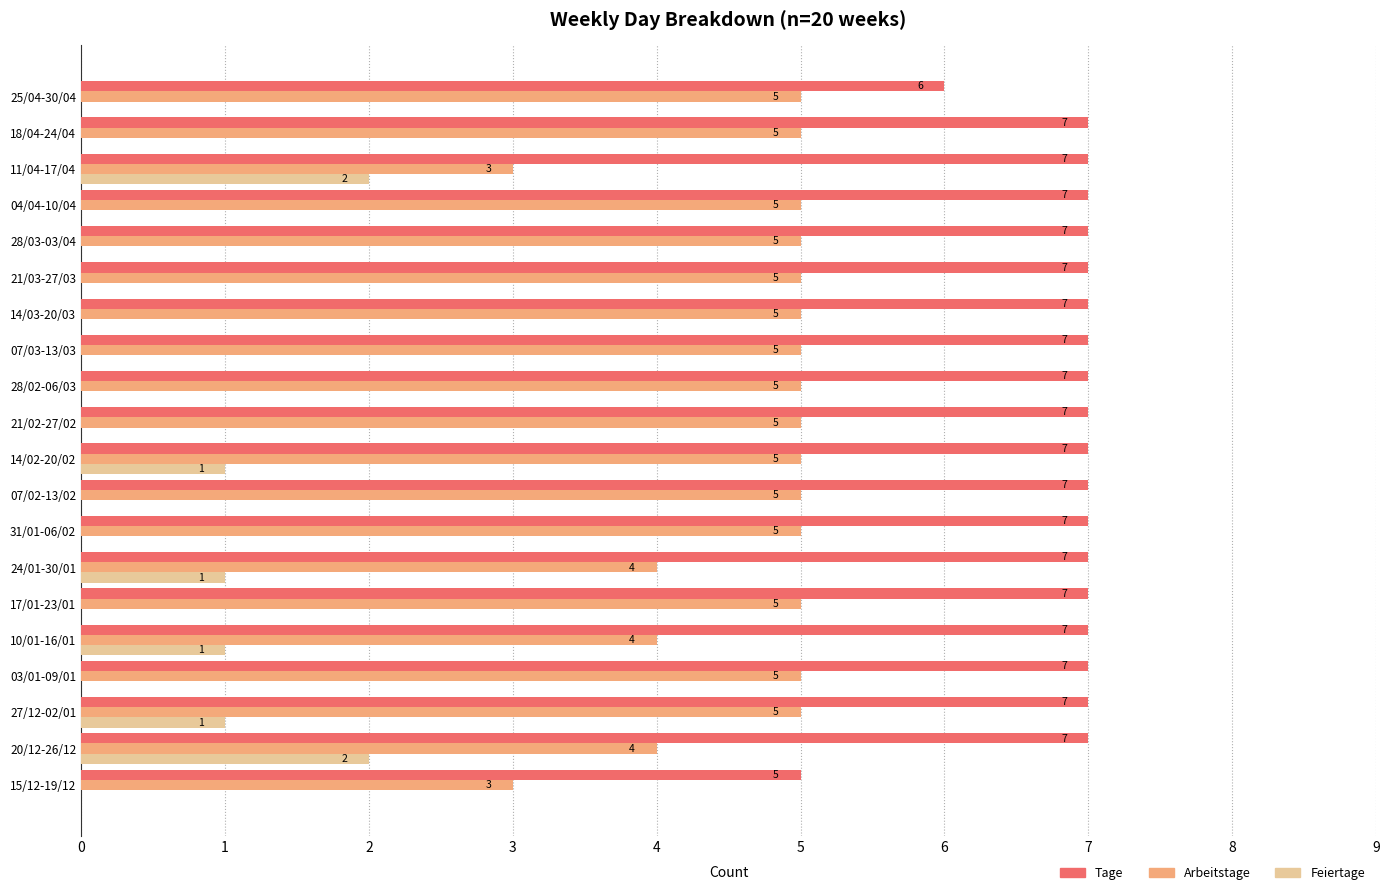

Where is Tage nearest to the value 6?

25/04-30/04